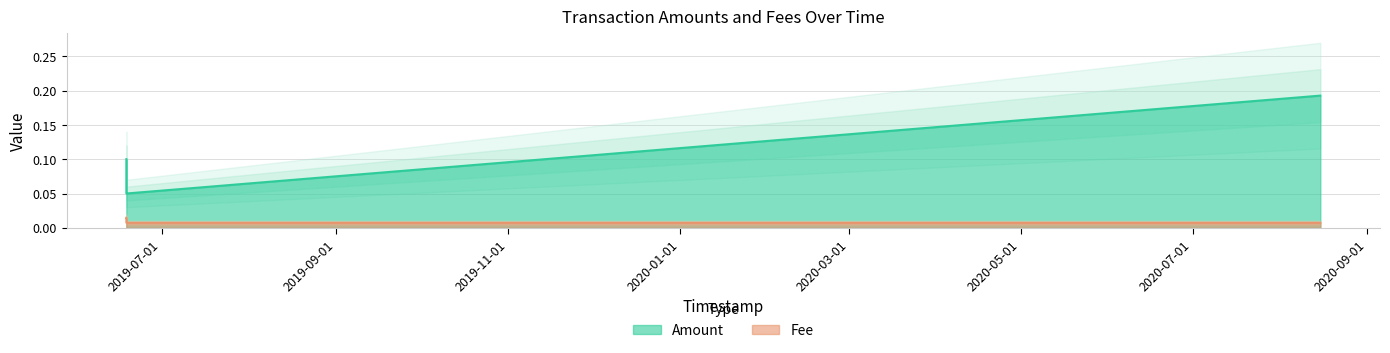

Count the values in the range 0 to 1.

4